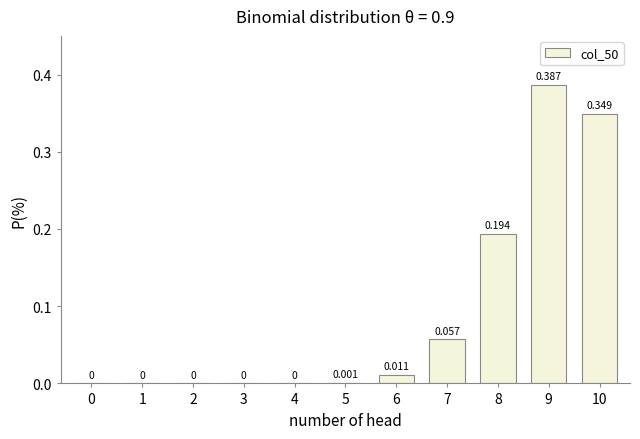

Are the bars horizontal?

No